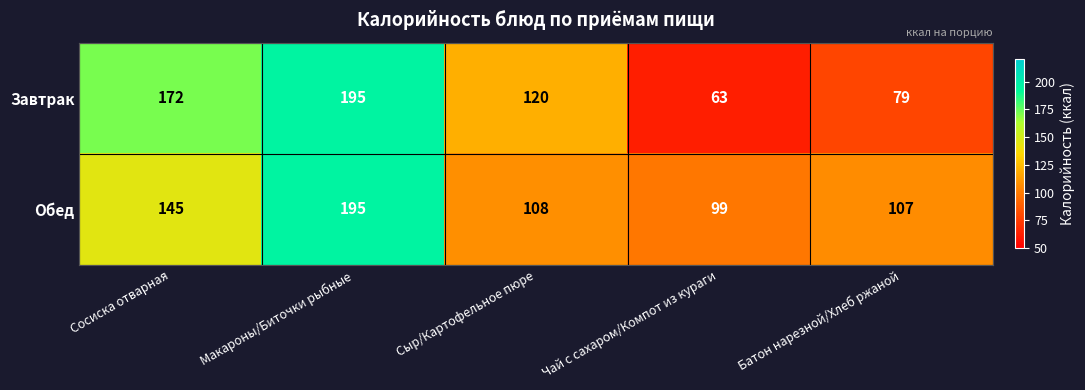

What is the sum of the Завтрак values at Сыр/Картофельное пюре and Батон нарезной/Хлеб ржаной?

199